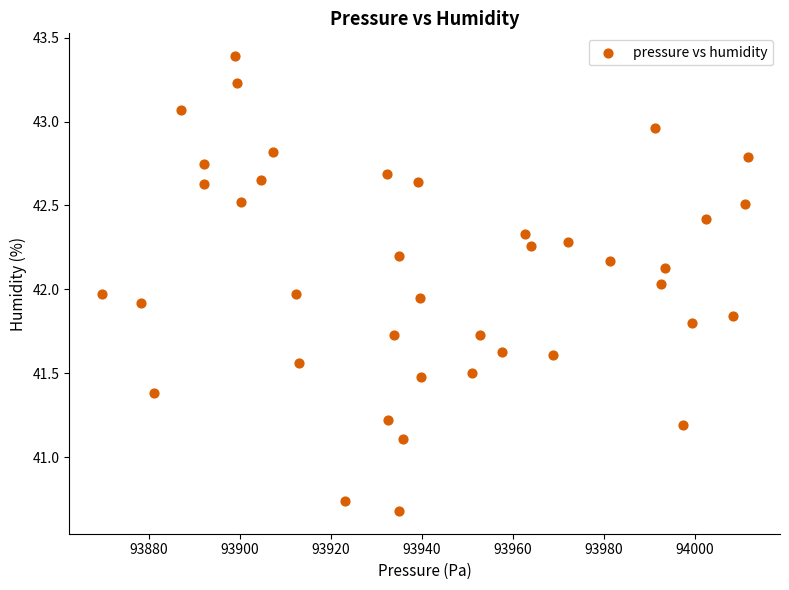

What is the range of Y values (max minus min)?

2.7